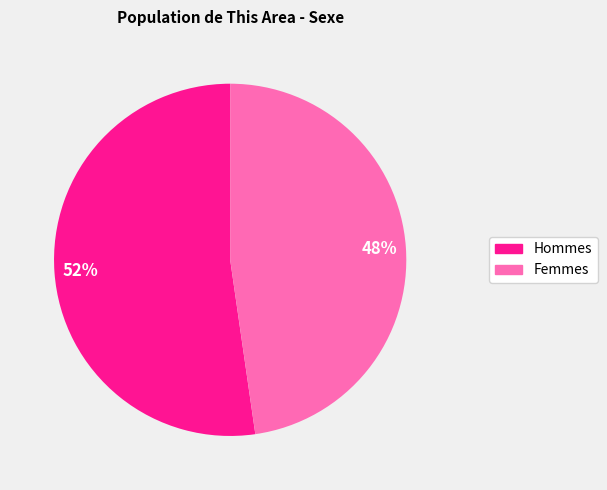

Is there any slice that represents more than half of the pie?

Yes